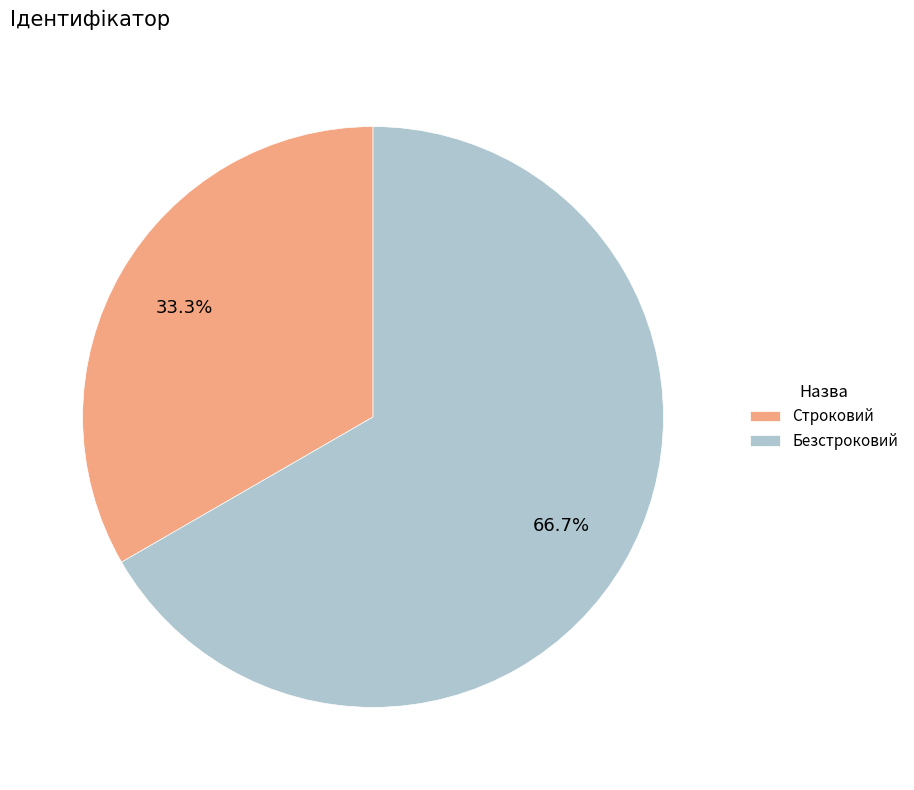

Combined, what portion of the pie is Строковий and Безстроковий?

100.0%